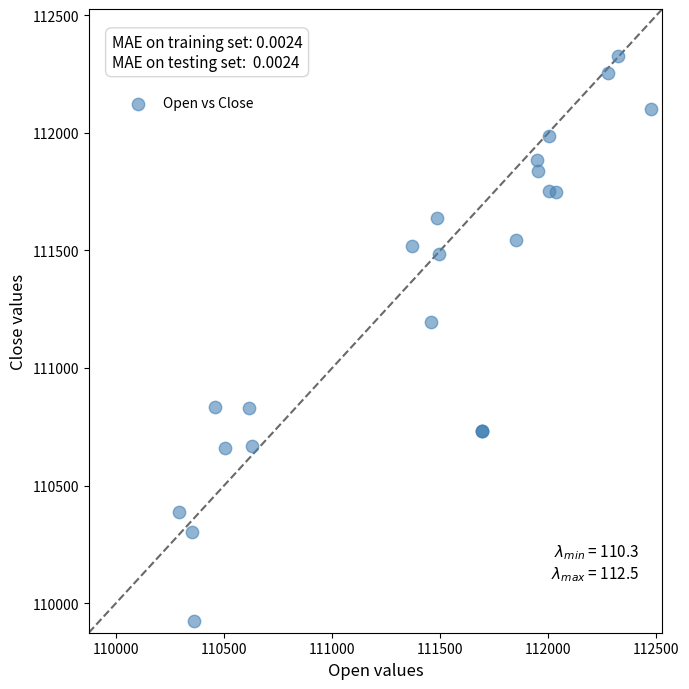

What Y value in the scatter plot is closest to 111126?

111195